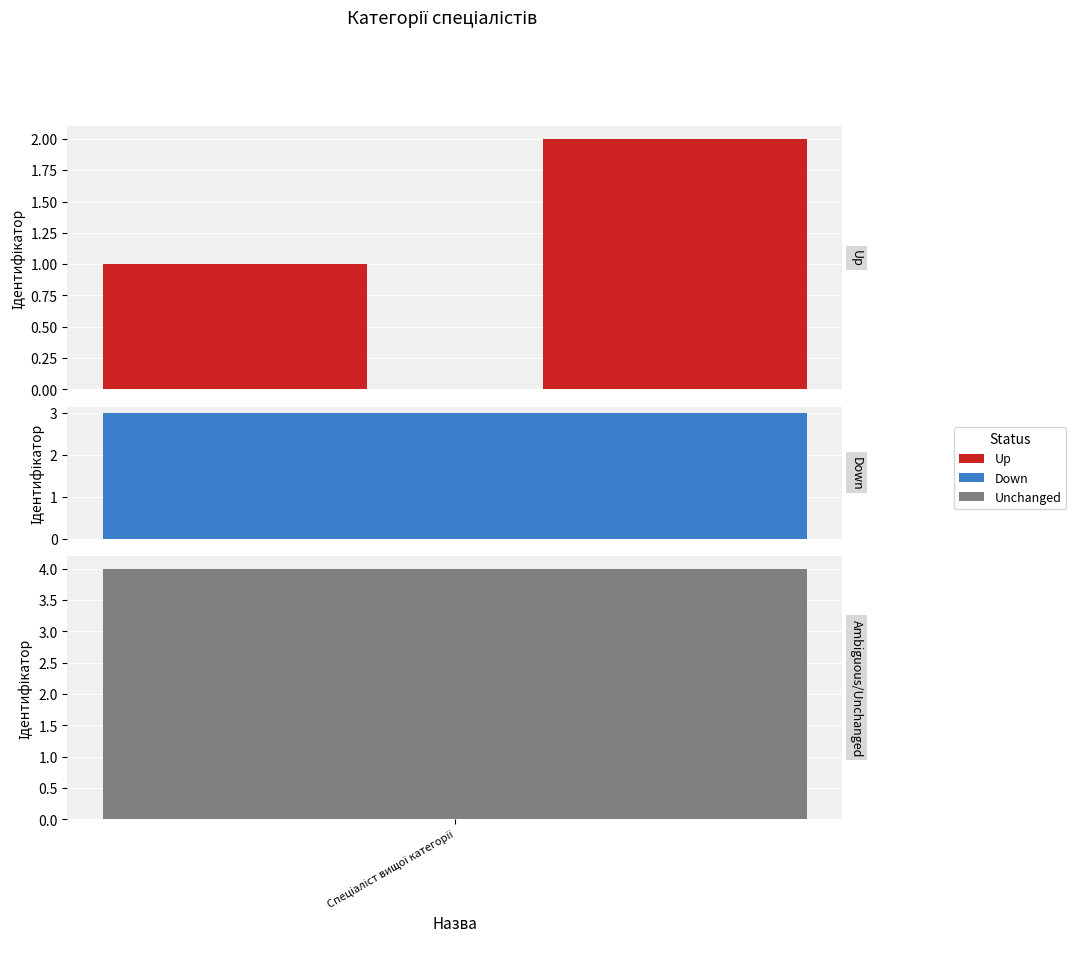

How many values are below 2?

1